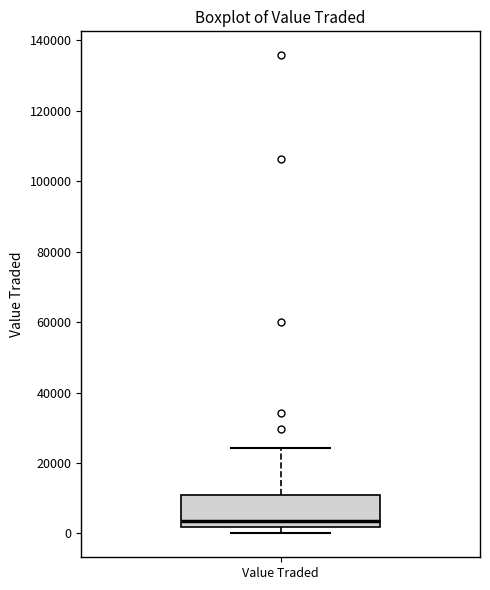

Transcribe this box plot: give where the median line is, the range the box spans, and where the two whiskers end, as read against the y-axis. The values are not printed on the chart, so give them approximately, as read against the axis.

median 4000, box 2000 to 10000, whiskers 0 to 24000